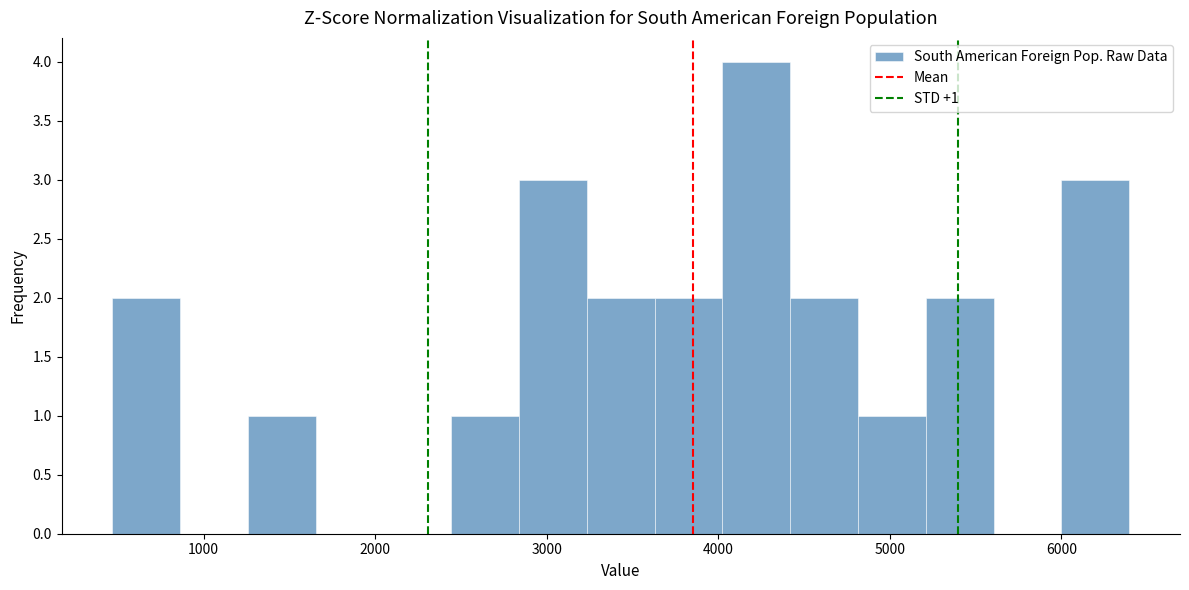

Read against the x-axis, roughly where is the centre of the tallest bar?

4200